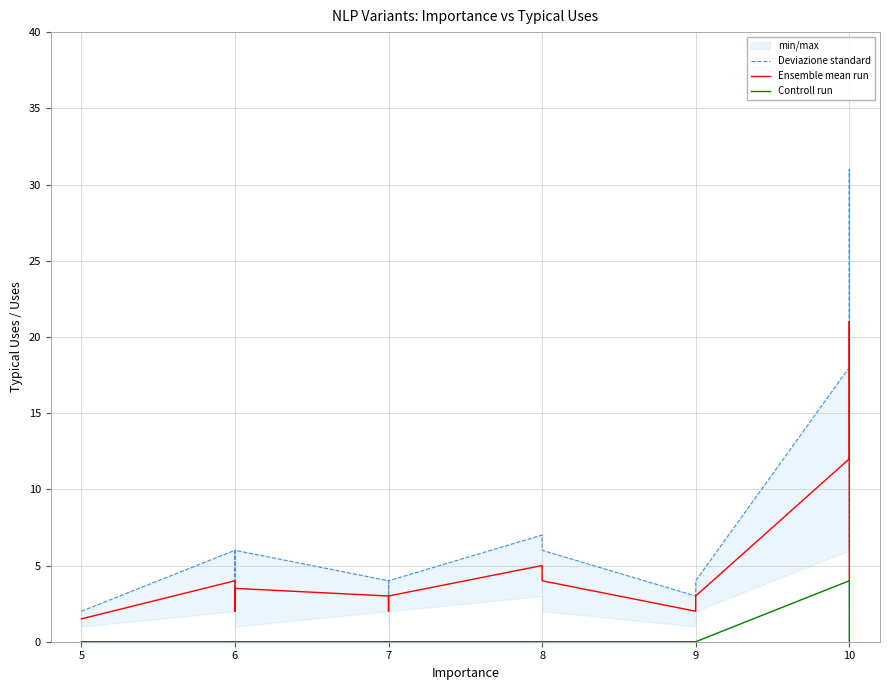

True or false: Controll run and Ensemble mean run intersect in this chart.

False